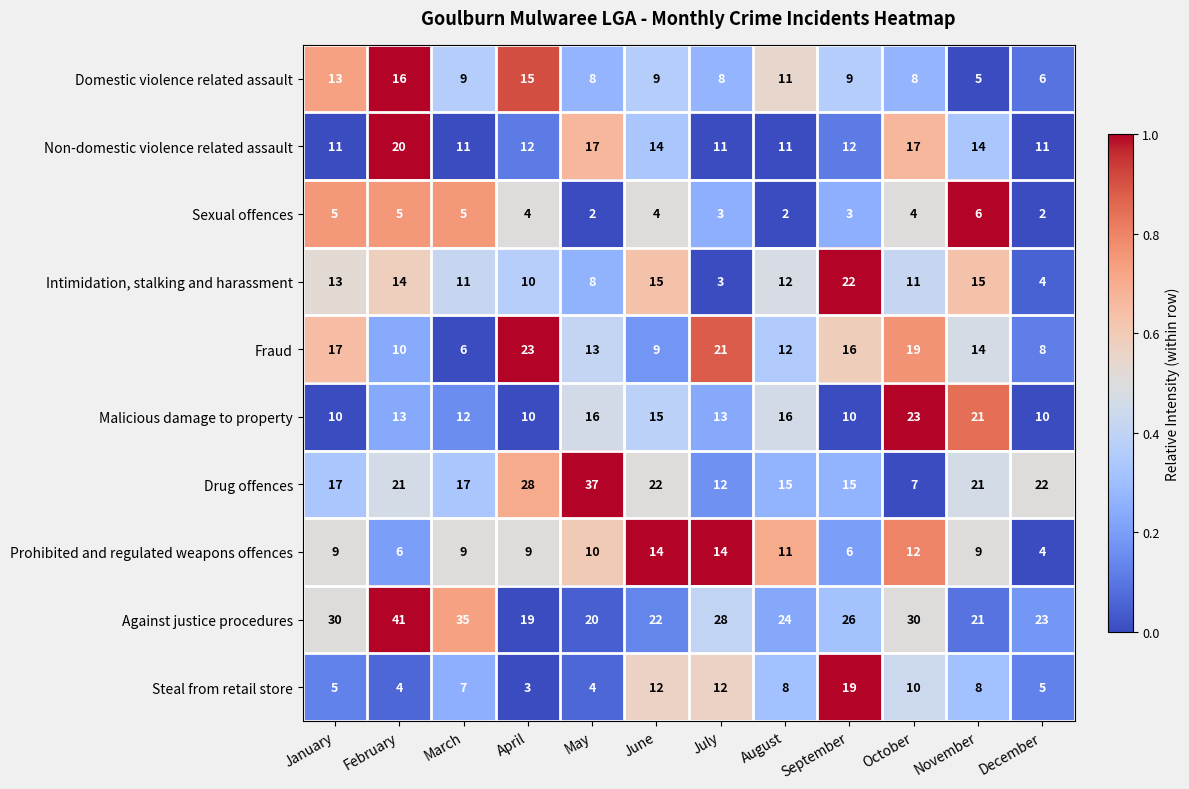

What is the total value across all series at September?

138